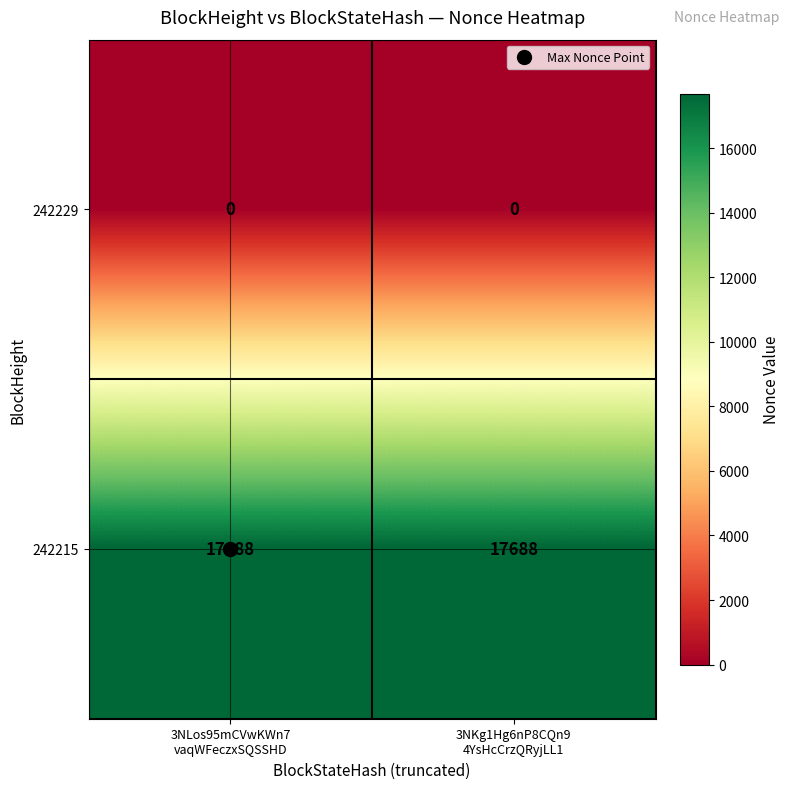

What is the difference between the highest and lowest values at 3NLos95mCVwKWn7
vaqWFeczxSQSSHD?

17688